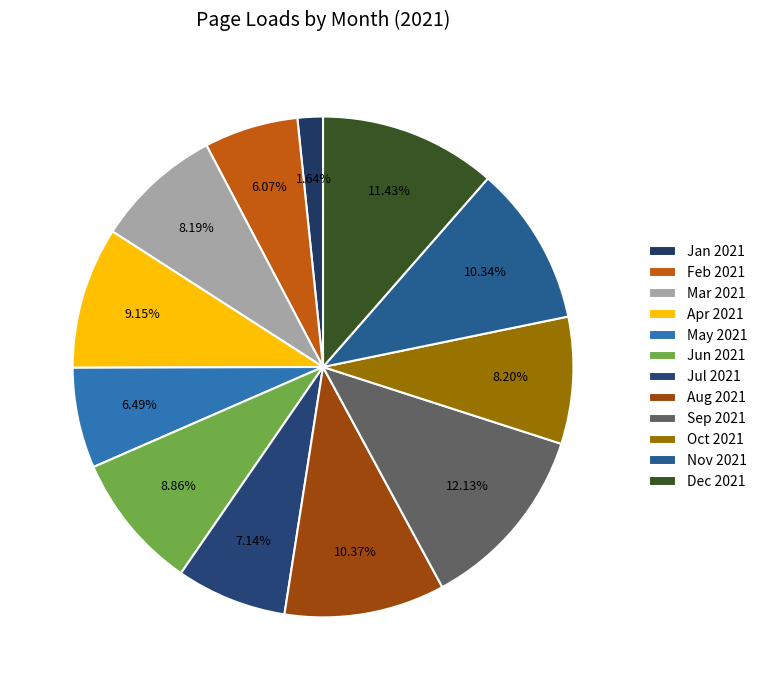

How many slices are in this pie chart?

12